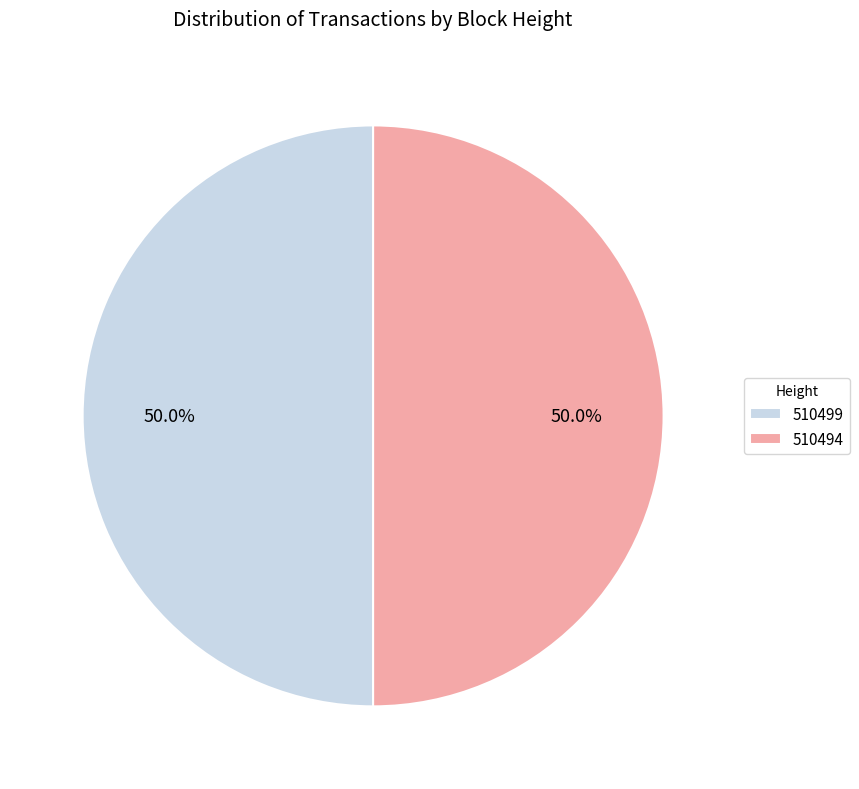

What is the ratio of the value at 510499 to the value at 510494?

1.0